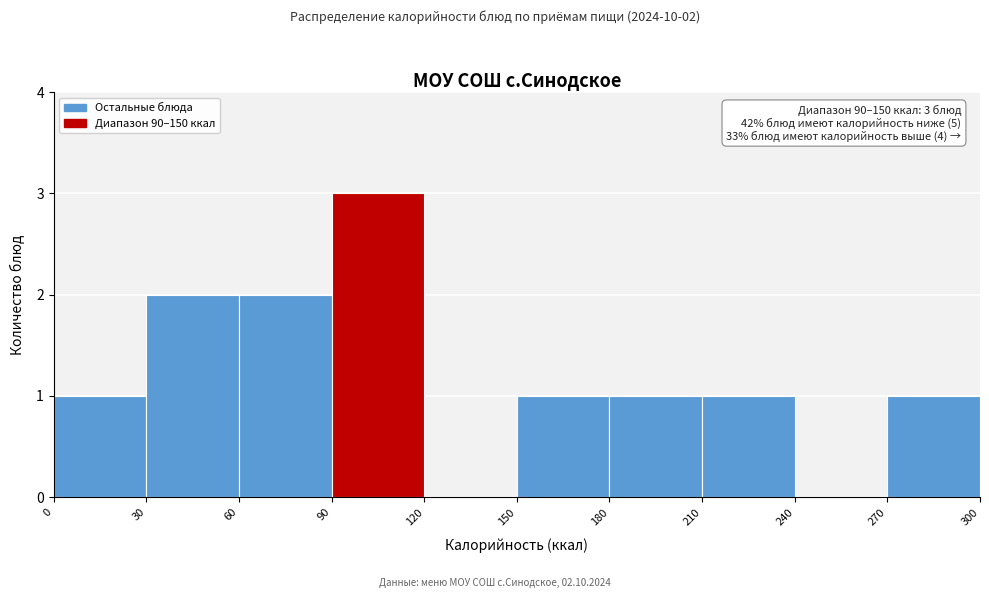

Over which range of the x-axis is the bar tallest?

90 to 120